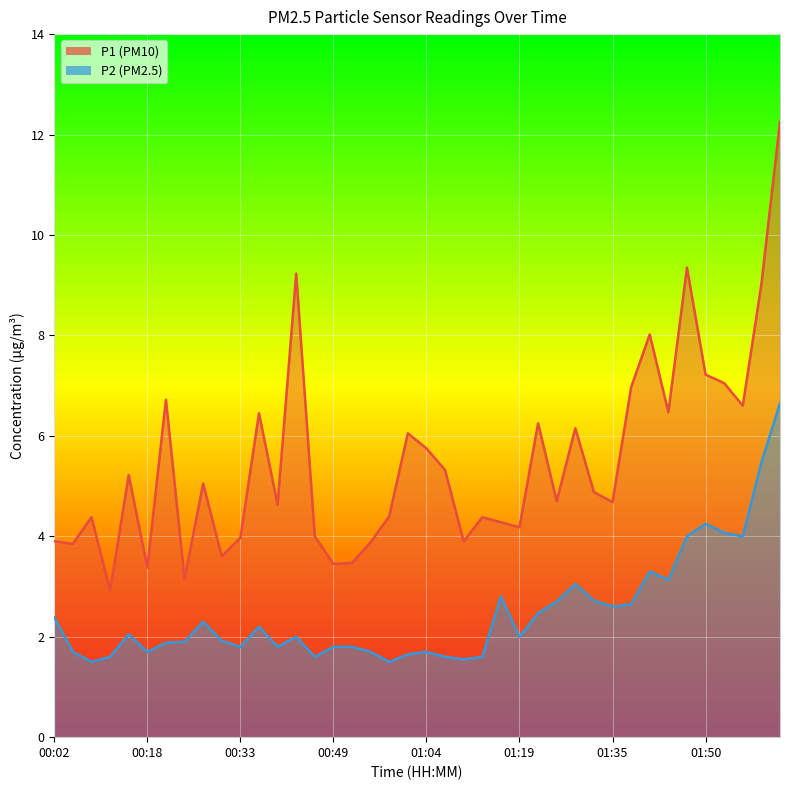

Which series has the largest total across all categories?

P1